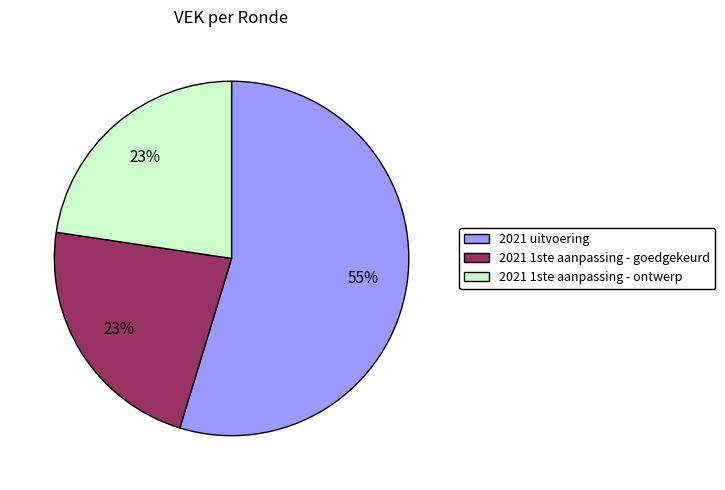

To the nearest percent, what is the difference between the largest and smallest slice percentages?

32%